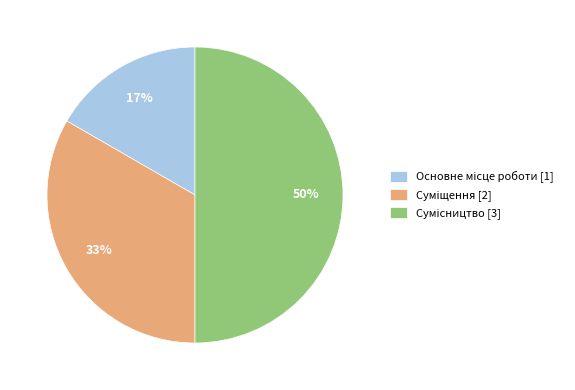

To the nearest percent, what is the difference between the largest and smallest slice percentages?

33%